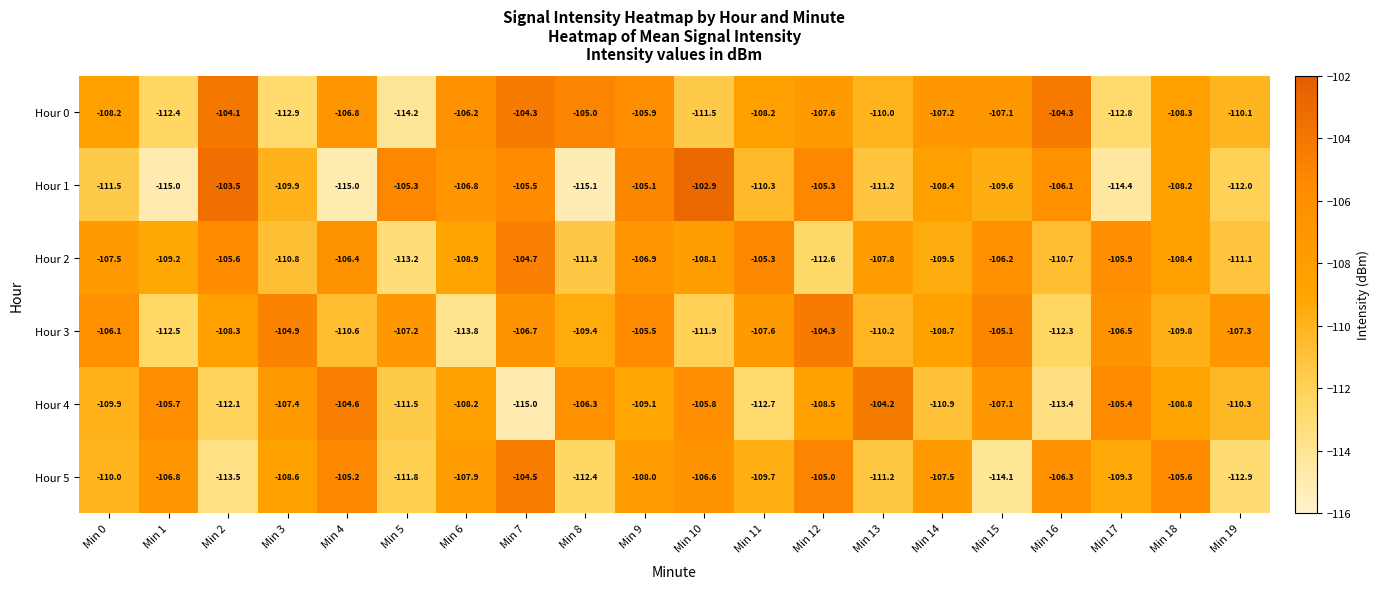

What is the difference between the Hour 1 values at Min 13 and Min 3?

1.3